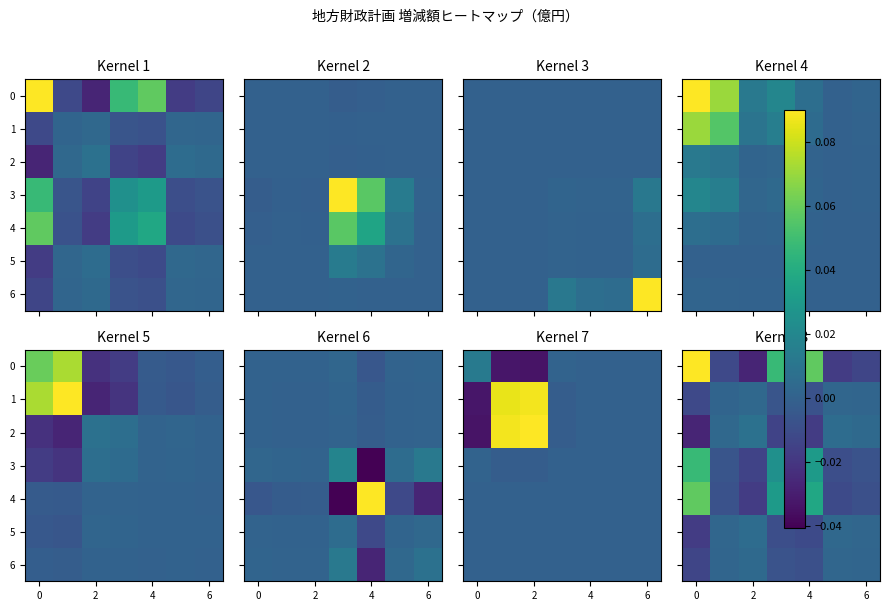

Count the number of data series in this chart.

7